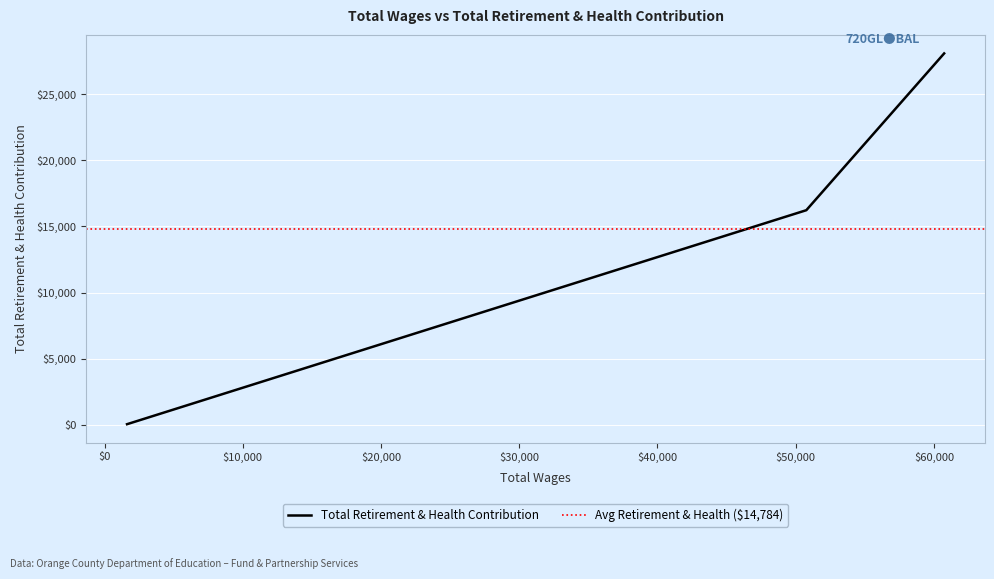

Which category has the highest value across all series?

60737.0